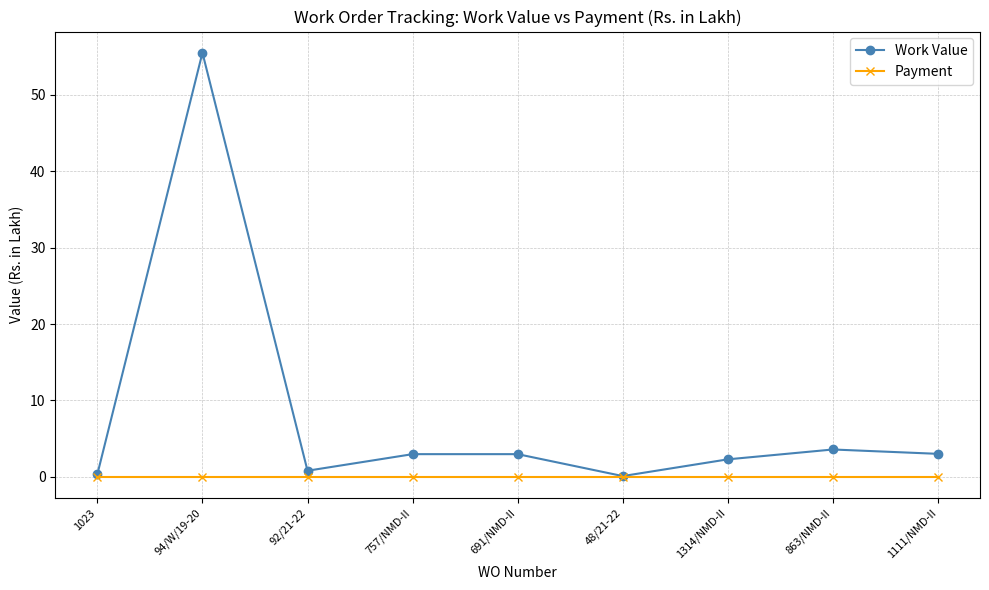

List the series in order of their overall mean, highest first.

Work Value, Payment